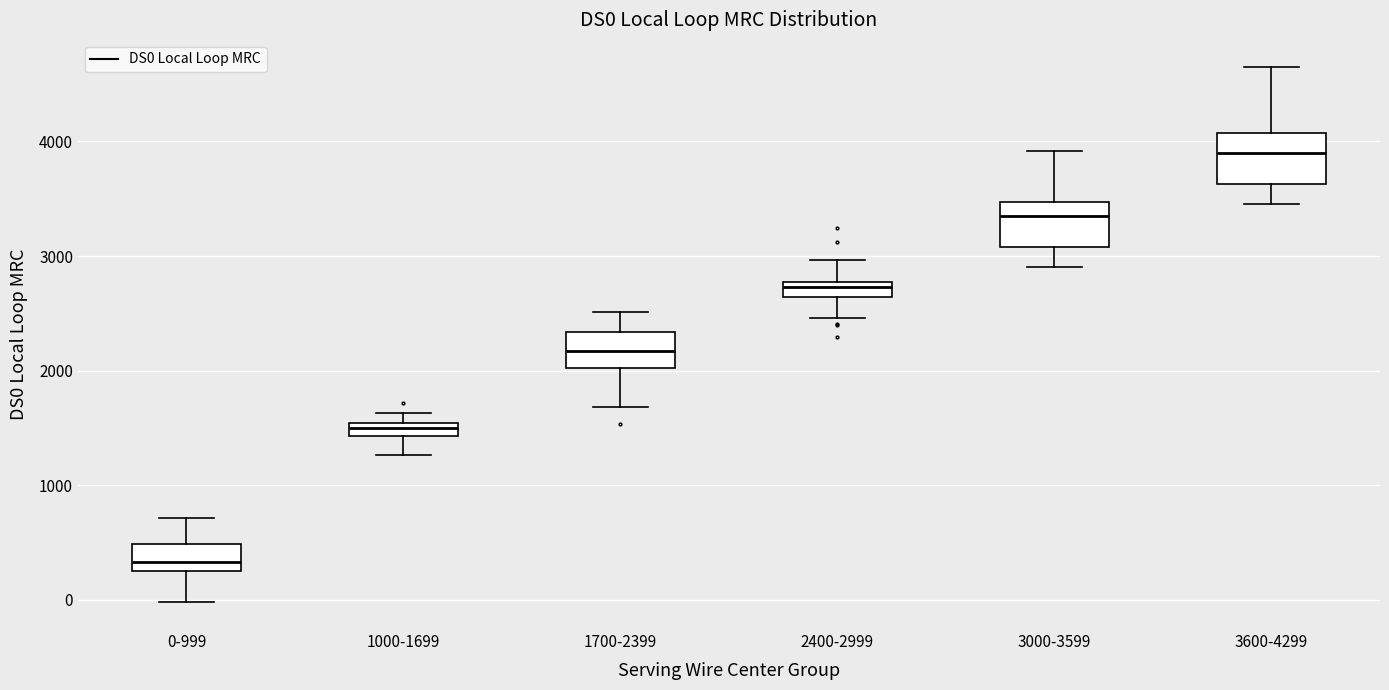

Where is the lower edge of the box for 3000-3599 on the y-axis? The values are not printed on the chart, so give them approximately, as read against the axis.

3100